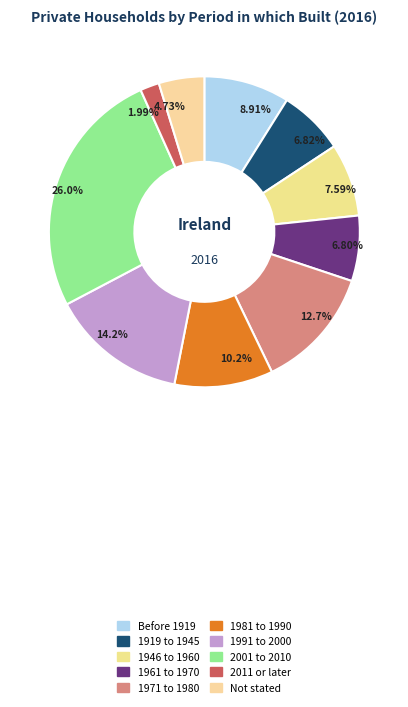

Does 1991 to 2000 account for over 50% of the chart?

No